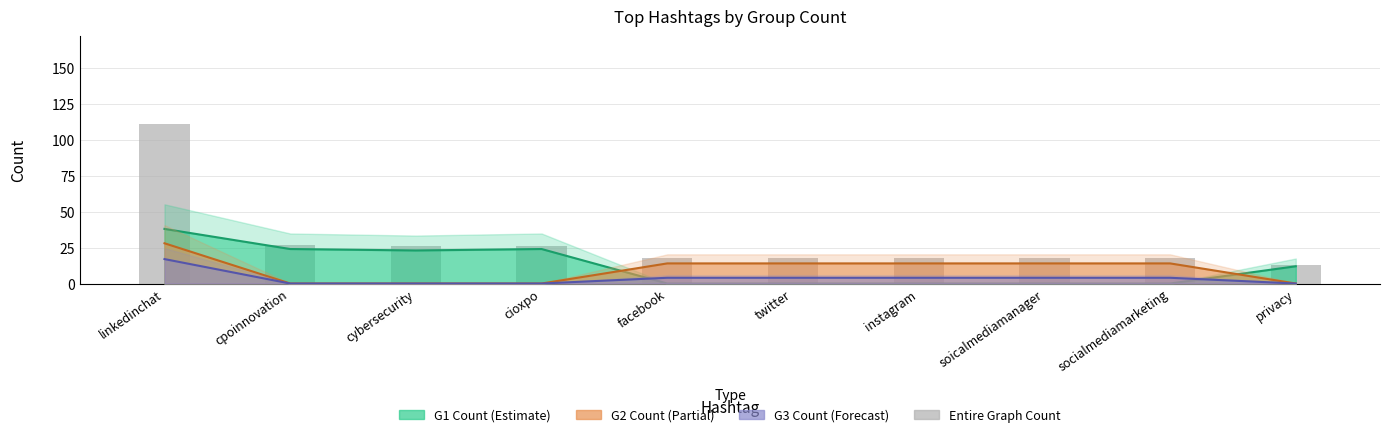

Are the bars grouped side by side (vs. stacked)?

No